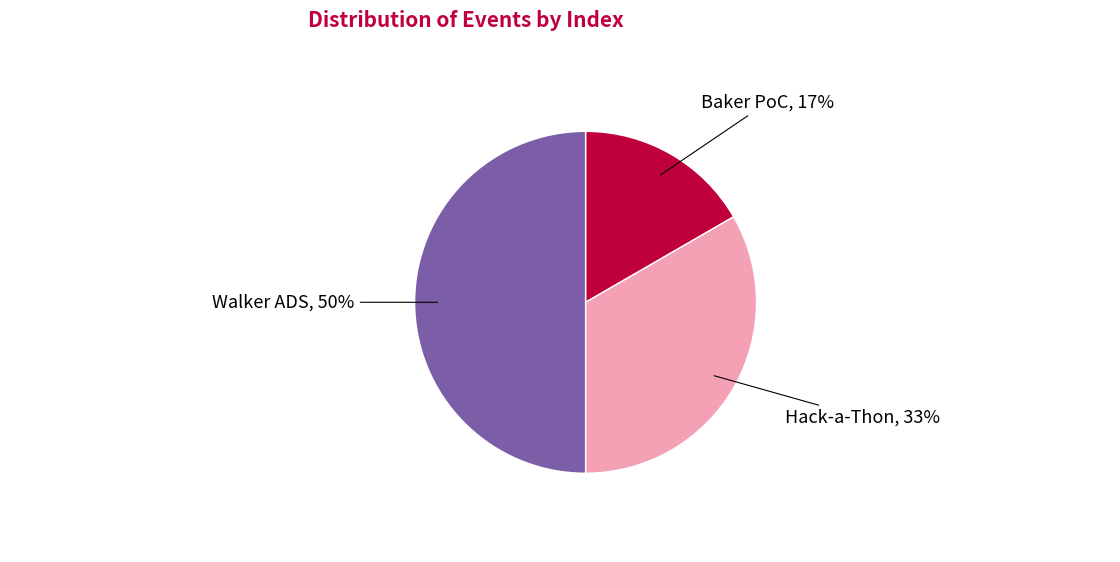

Count the number of slices in the pie.

3